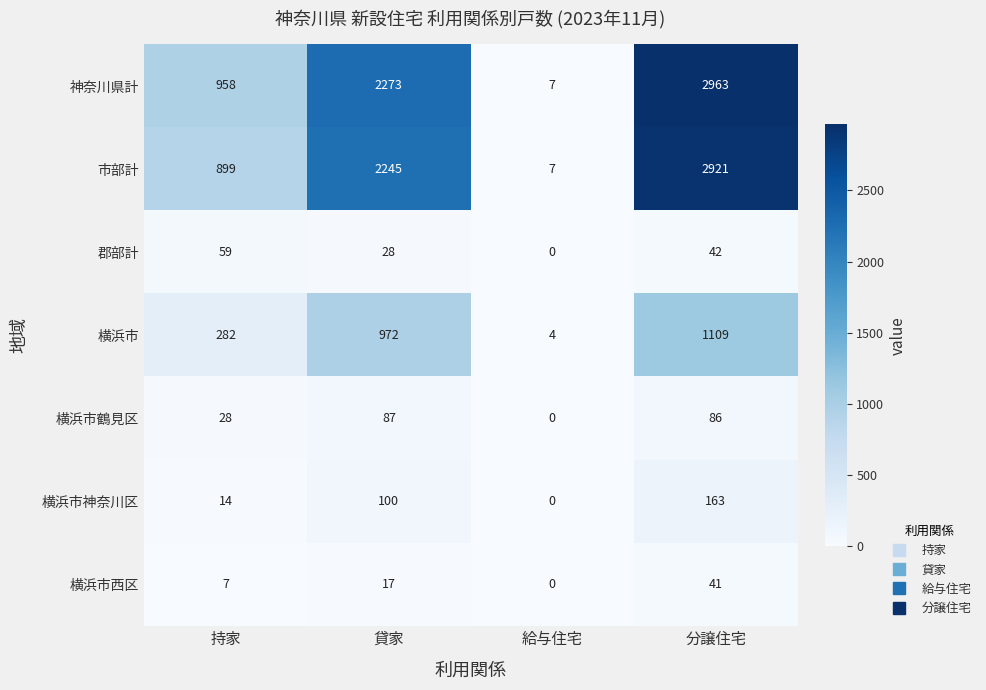

At which category is the sum across all series the highest?

分譲住宅